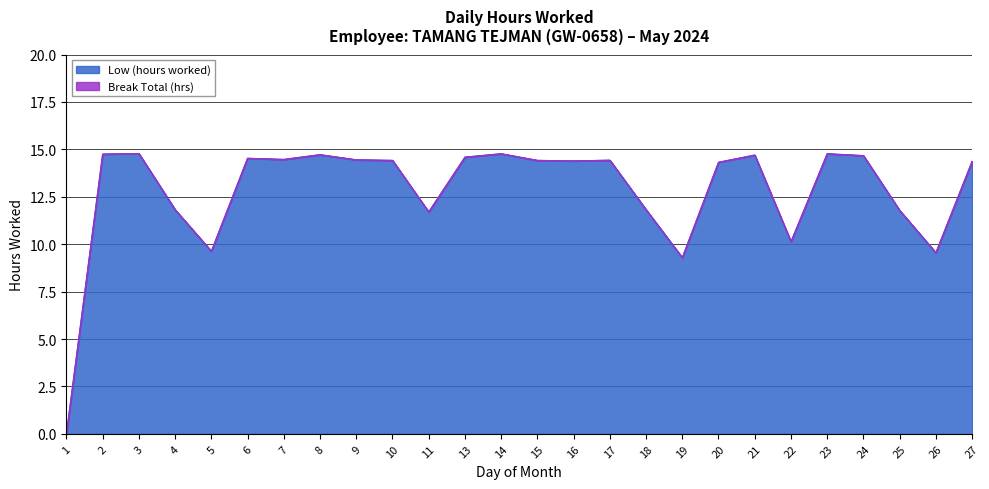

What is the difference between the values at 2 and 13?

0.2